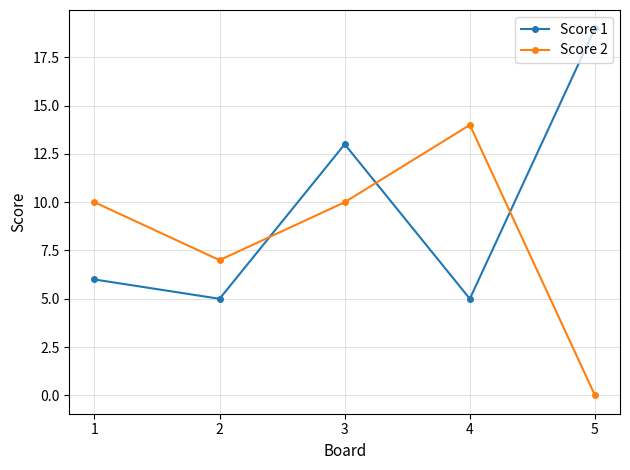

What value does the Score 1 series have at 4?

5